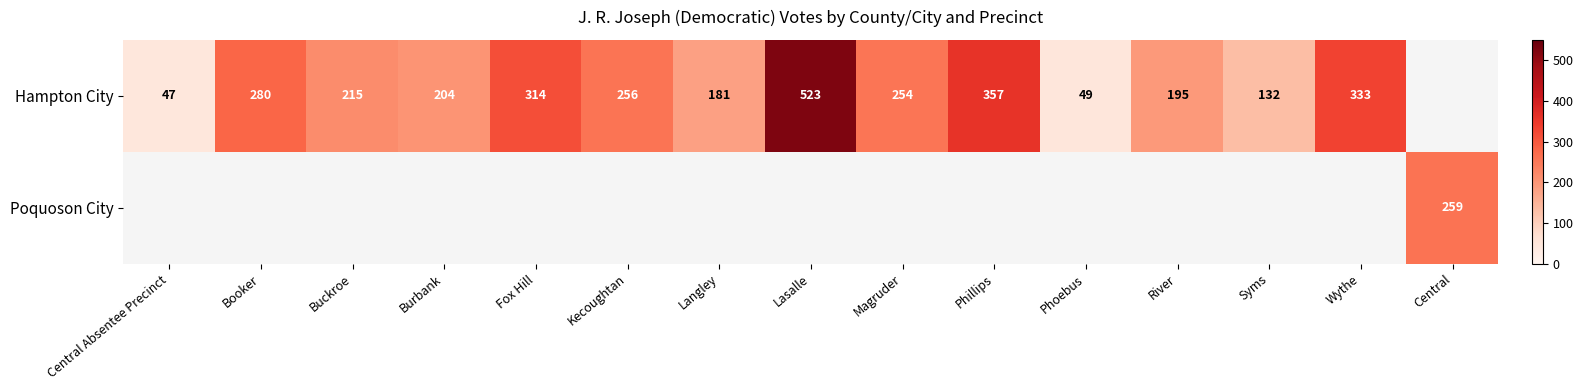

True or false: Hampton City has a value of 69 at Central Absentee Precinct.

False